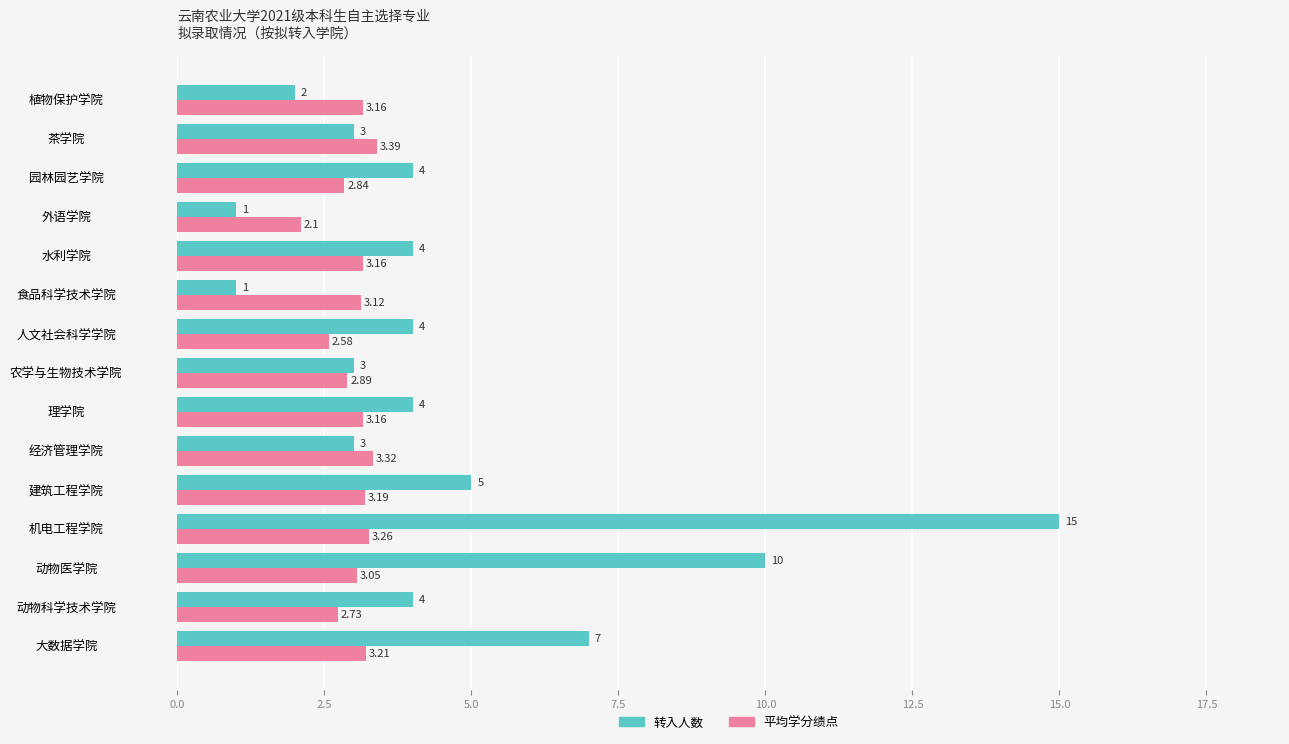

What is the difference between the second highest and minimum values in the 平均学分绩点 series?

1.2